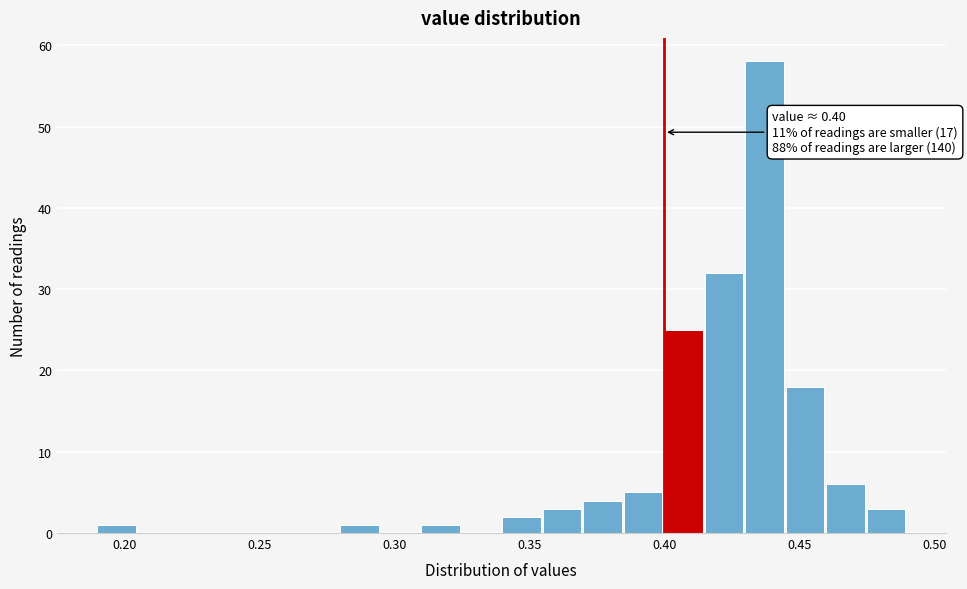

Around what value on the x-axis is the tallest bar? Give the approximate position of its centre, as read against the axis.

0.435